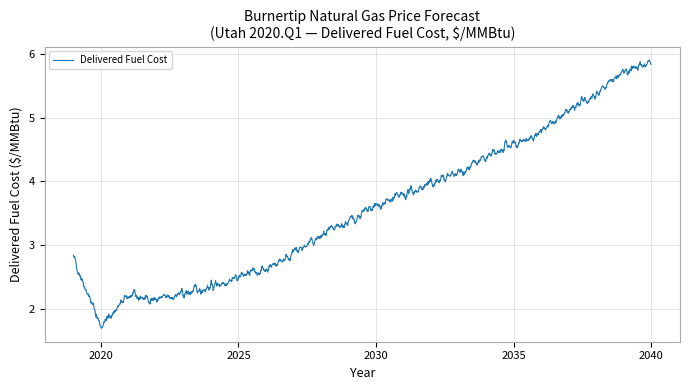

What is the minimum value shown in the chart?

1.7